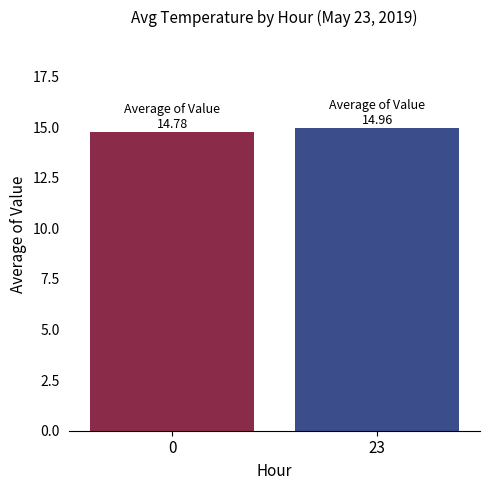

The value at 23 is 15.0. True or false?

True